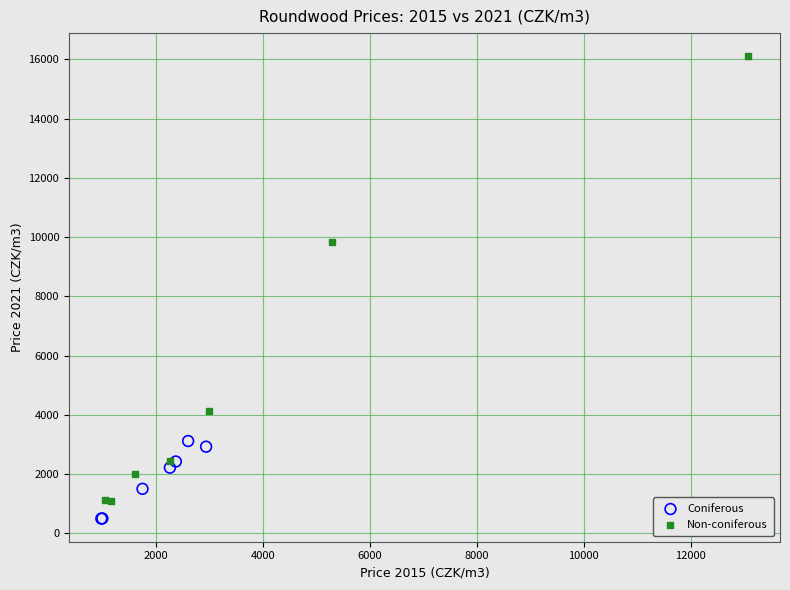

Which series has the widest spread of Y values?

Non-coniferous